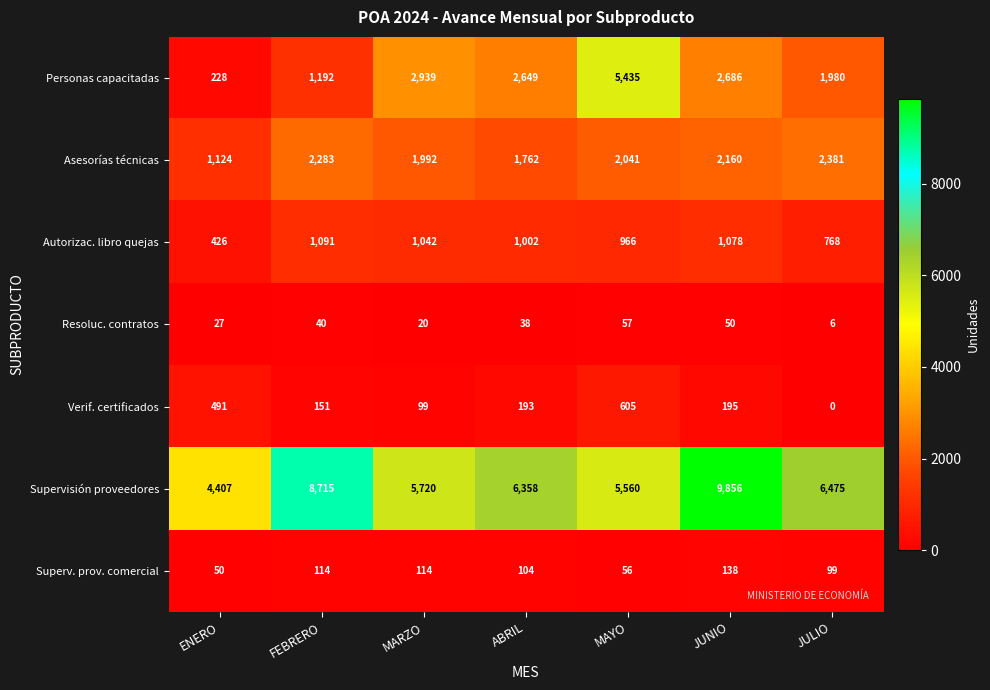

Which series changed the most between ENERO and FEBRERO?

Supervisión proveedores